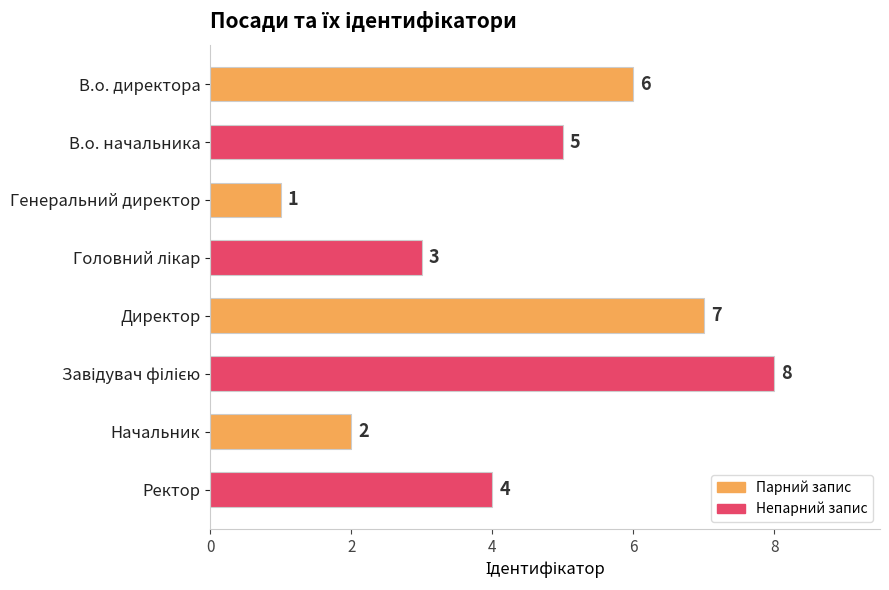

What is the difference between the second highest and minimum values?

6